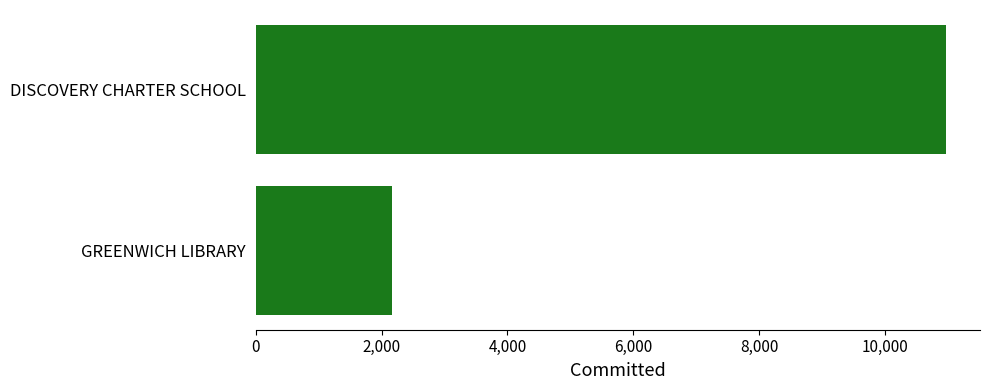

The value at DISCOVERY CHARTER SCHOOL is 10962. True or false?

True